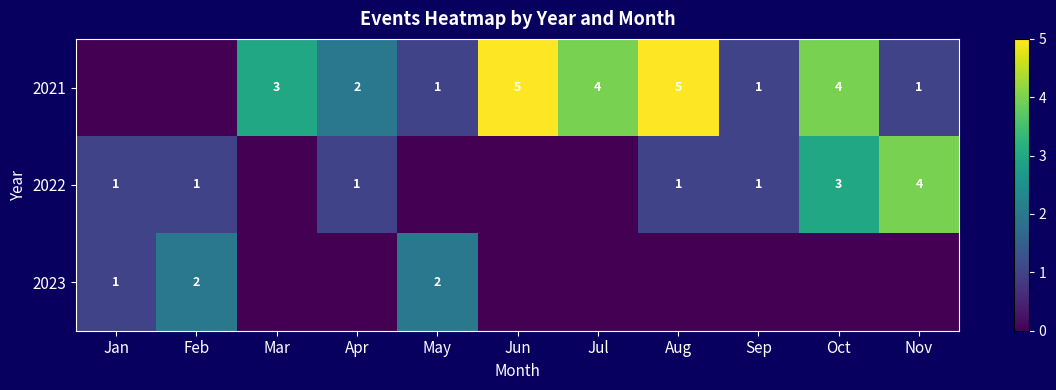

What is the sum of the 2022 values at Feb and Oct?

4